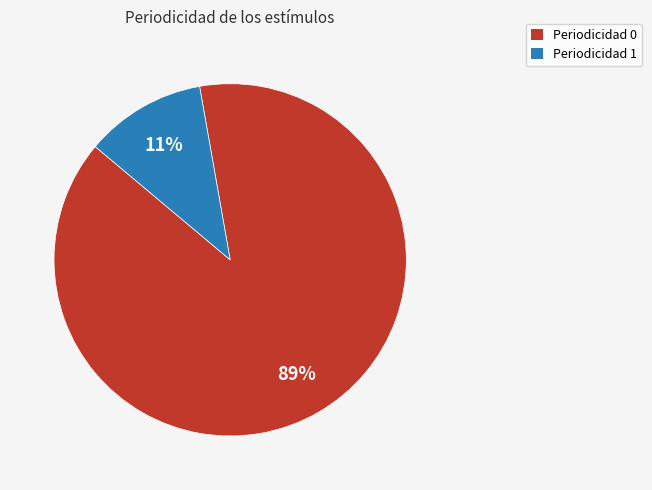

Is there any slice that represents more than half of the pie?

Yes